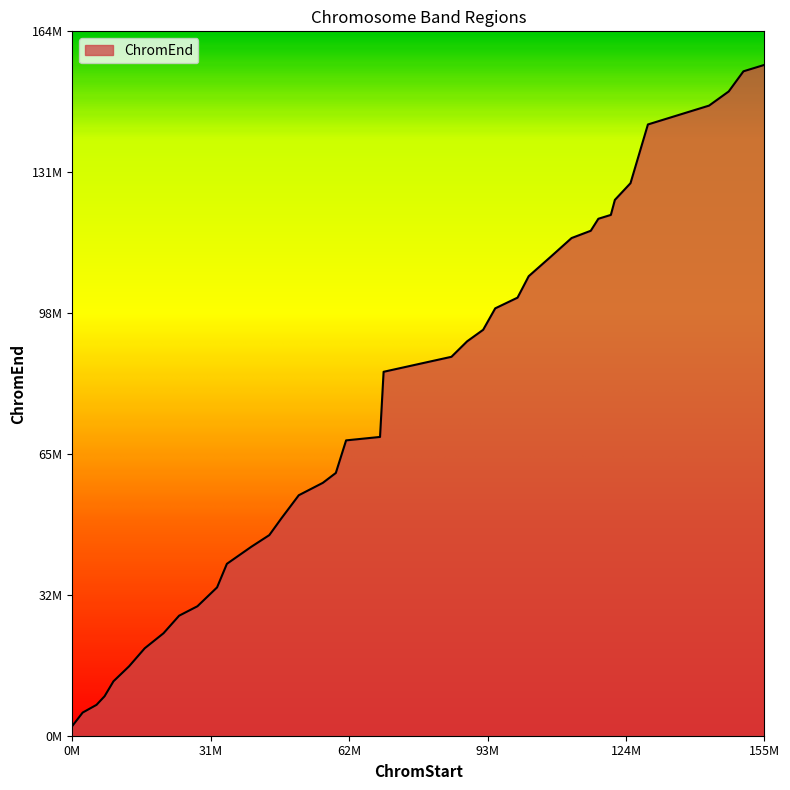

Does the chart have visible grid lines?

No